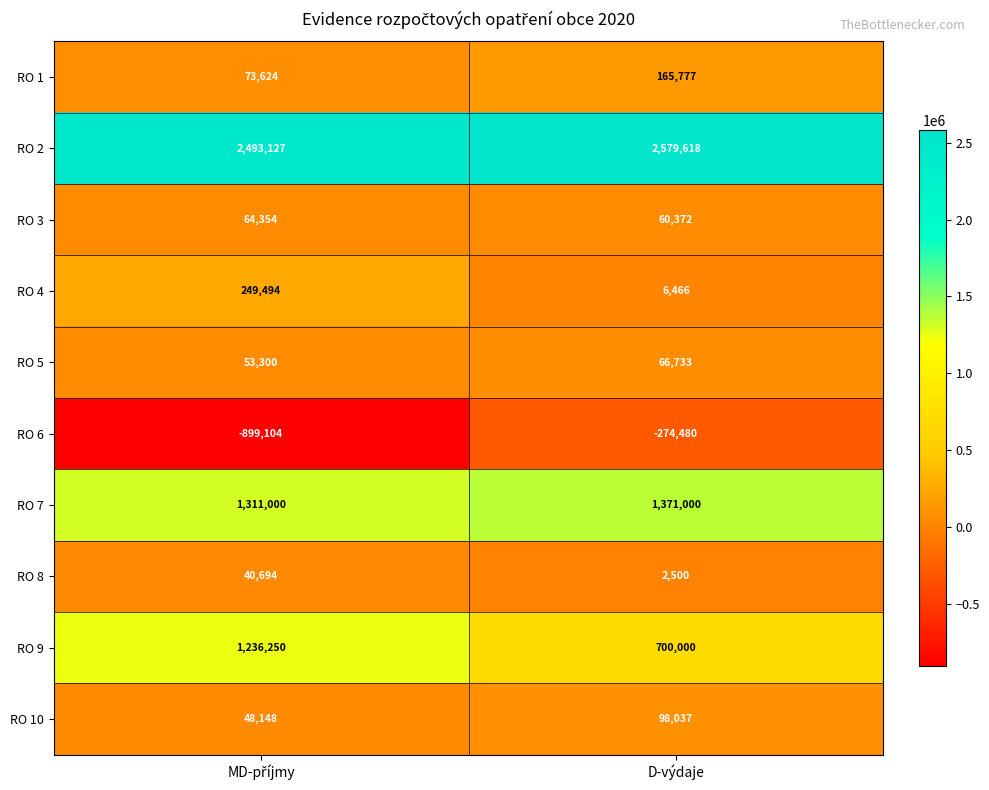

Rank the series by their maximum value, from lowest to highest.

RO 6, RO 8, RO 3, RO 5, RO 10, RO 1, RO 4, RO 9, RO 7, RO 2